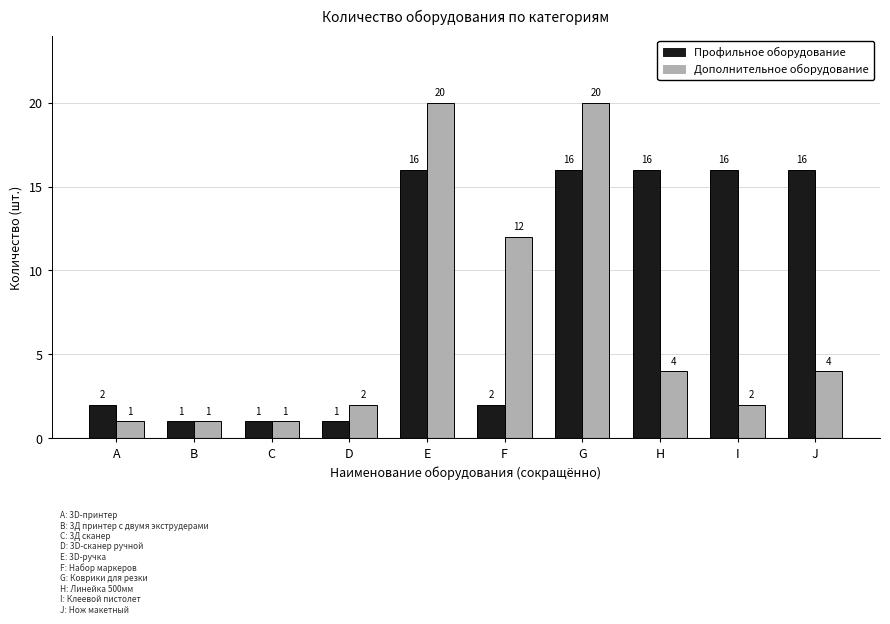

Reading right to left, transcribe all the data shown in this chart.

Профильное оборудование: 16	16	16	16	2	16	1	1	1	2
Дополнительное оборудование: 4	2	4	20	12	20	2	1	1	1